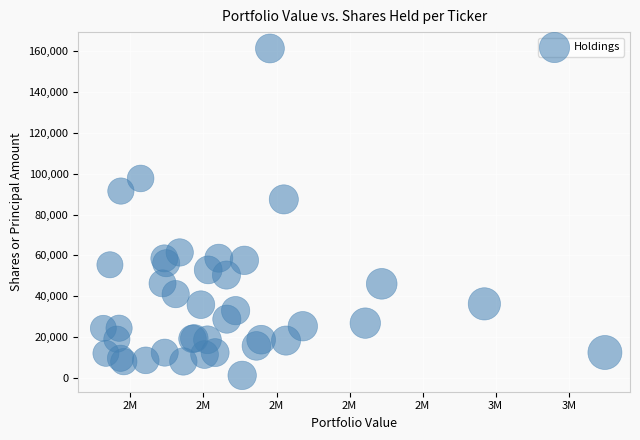

What Y value in the scatter plot is closest to 81322?

87465